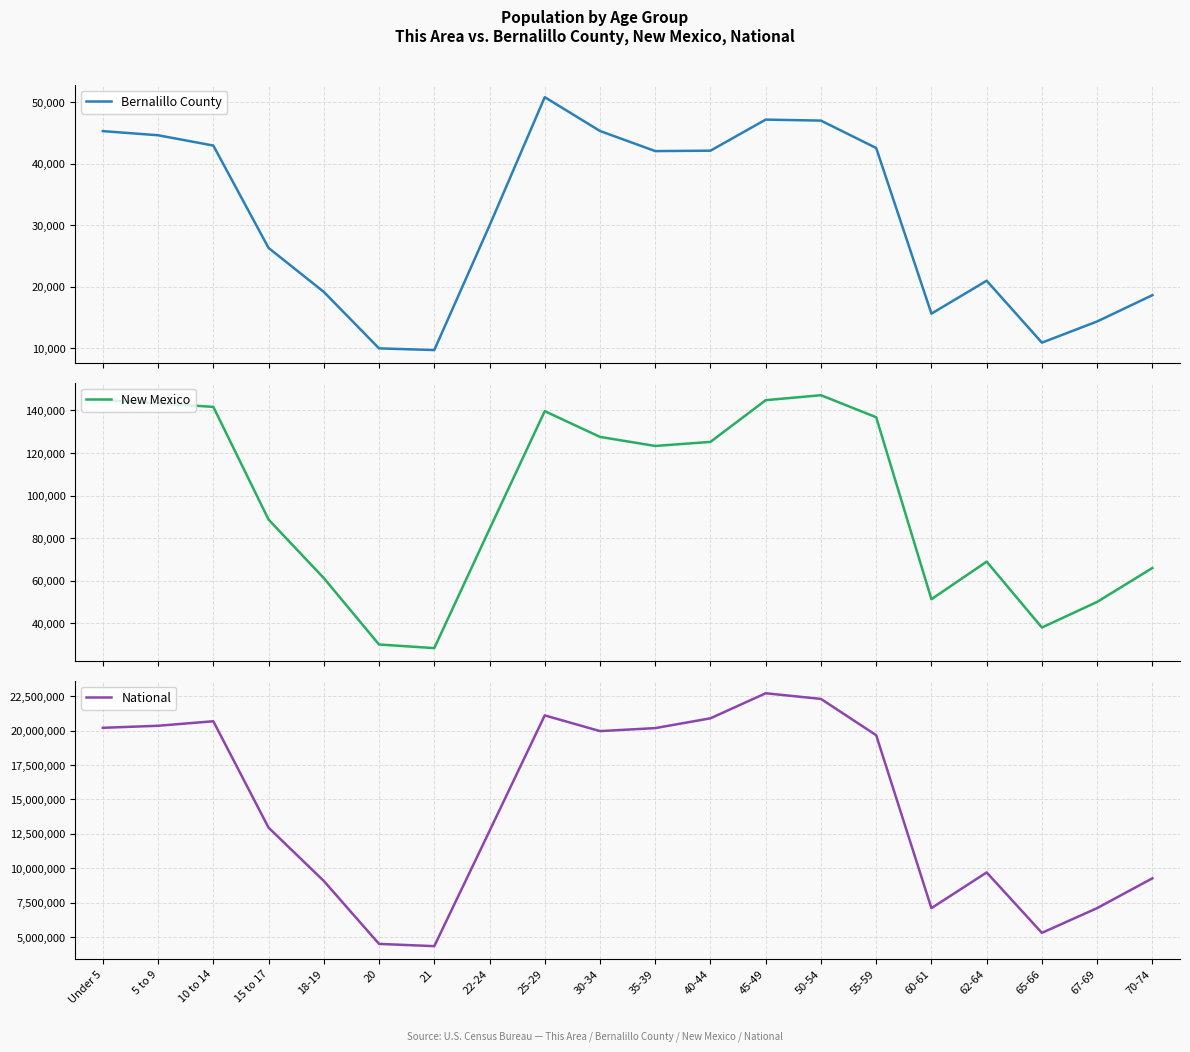

Which has a higher value, 40-44 or 18-19?

40-44